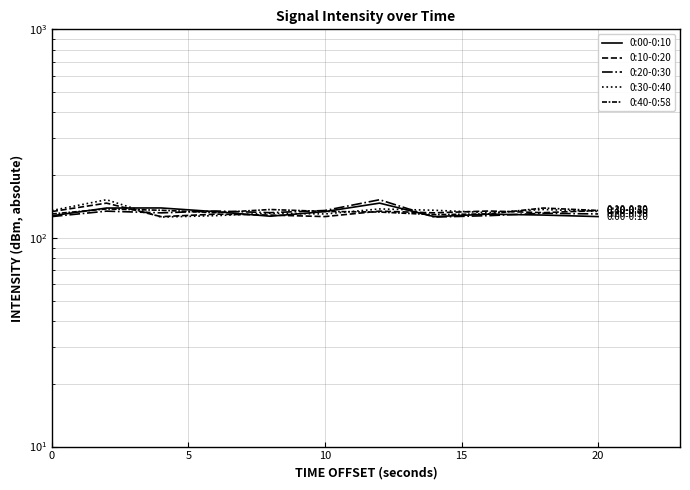

Between which two adjacent categories do 0:30-0:40 and 0:40-0:58 first intersect?

5 and 10